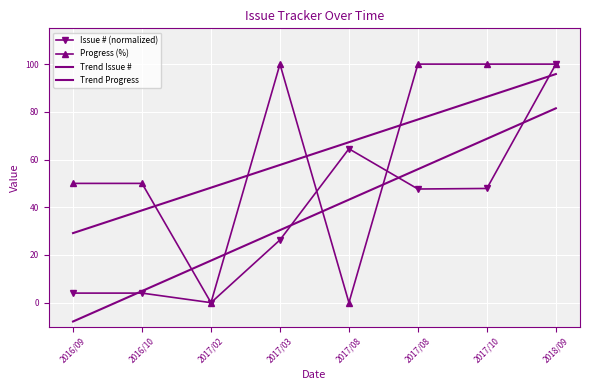

What is the difference between the Issue # (normalized) values at 2017/10 and 2016/10?

43.9